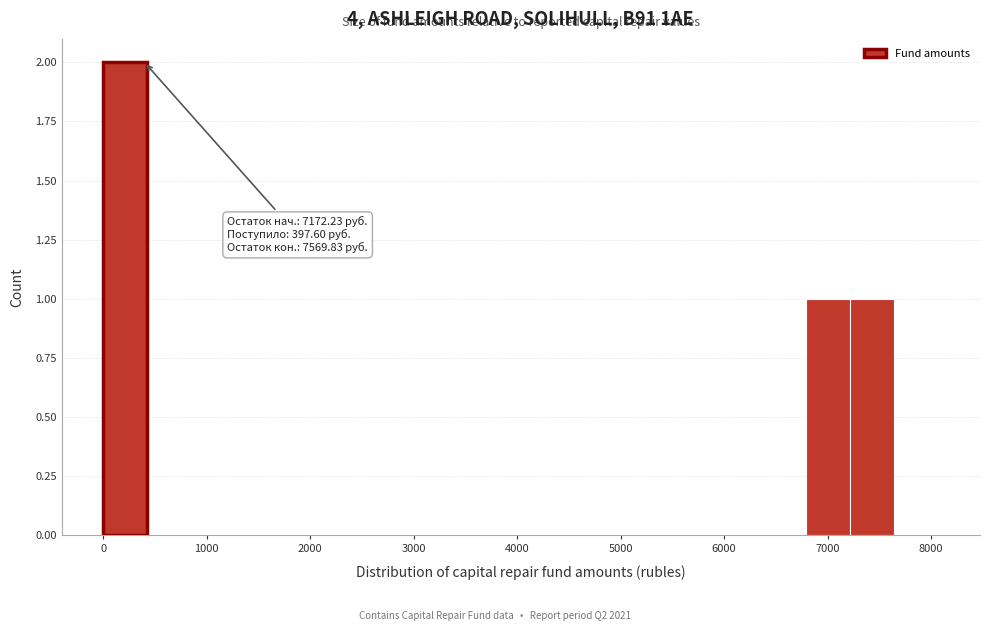

Which range on the x-axis has the tallest bar?

0 to 400